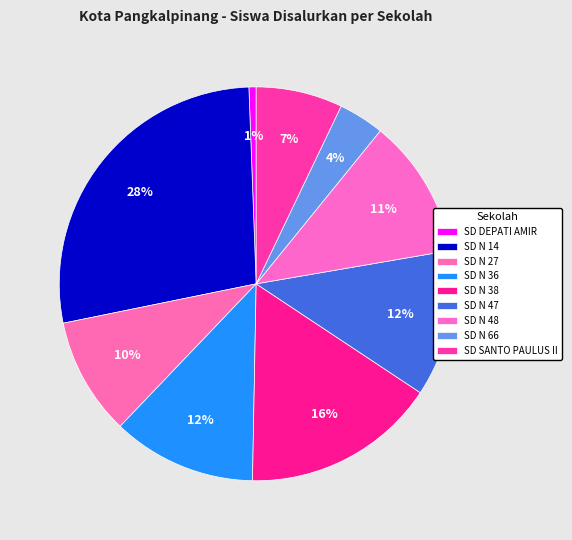

How many slices are in this pie chart?

9